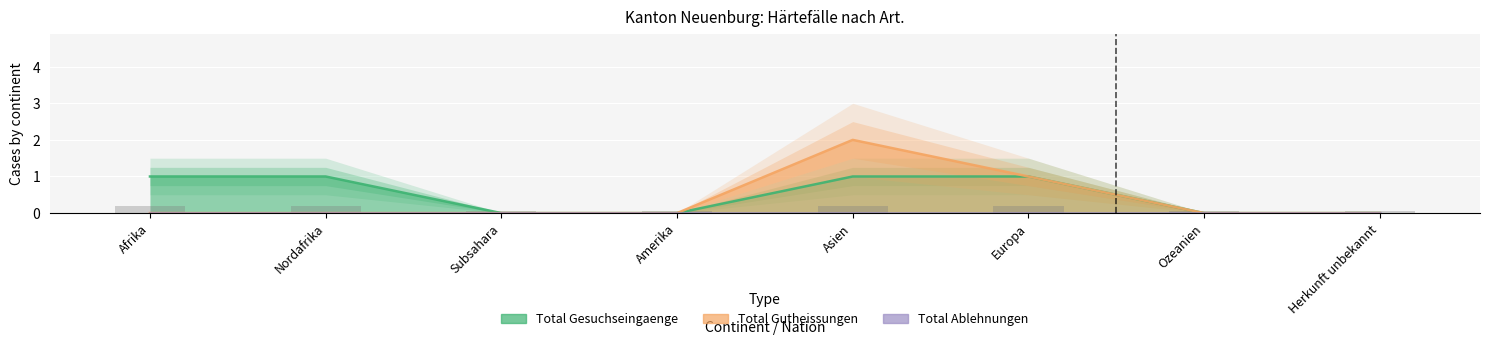

How many values in the Total Gesuchseingaenge series are below 1?

4